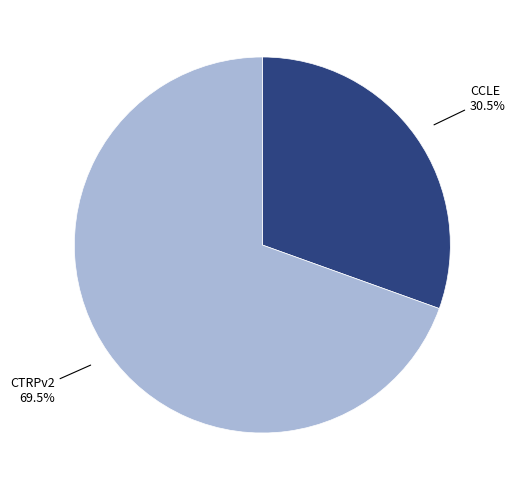

Rank the categories by value from highest to lowest.

CTRPv2, CCLE